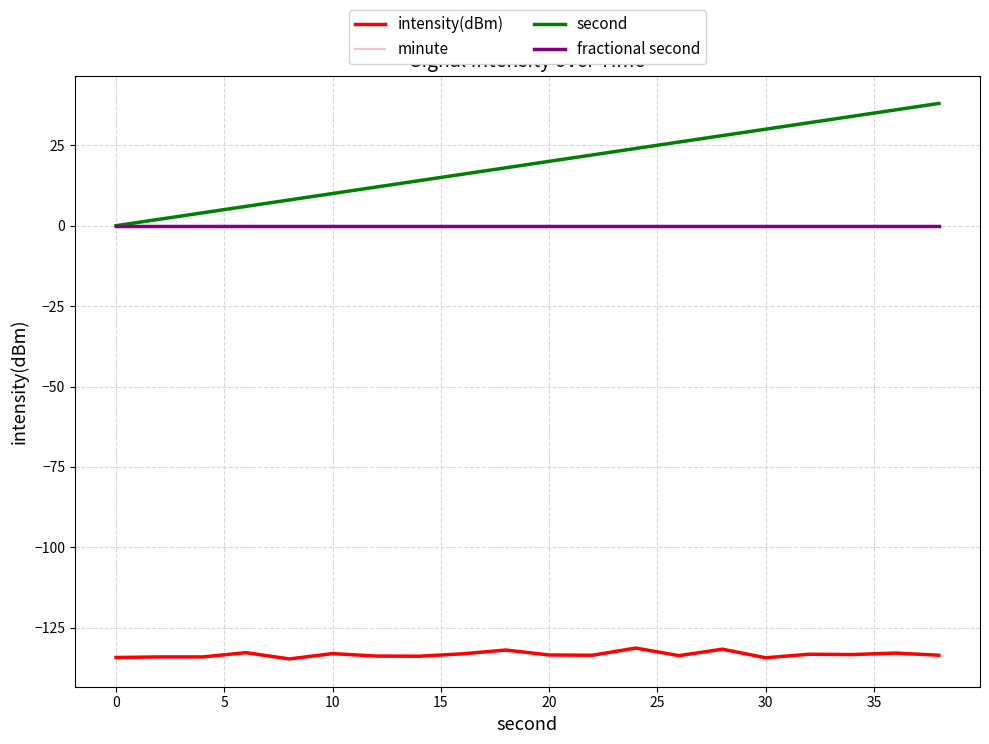

True or false: fractional second and second cross at least once.

False